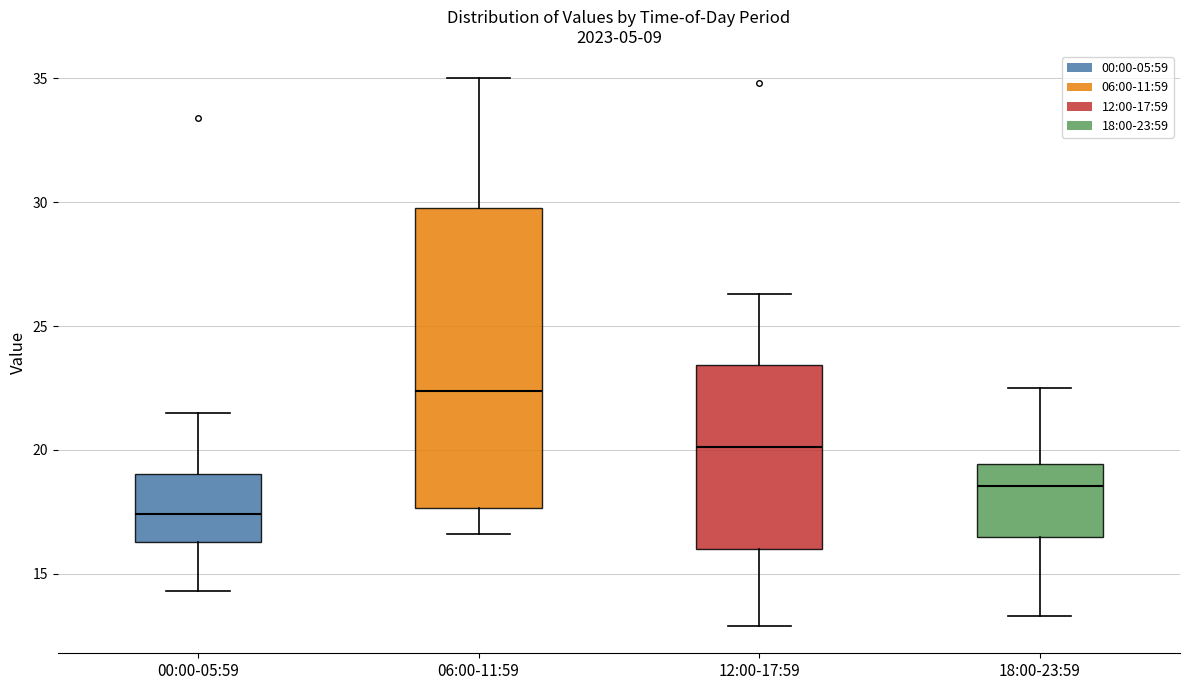

Reading left to right, transcribe this box plot: for each box, give where its median line is, the range the box spans, and where its two whiskers end, as read against the y-axis. The values are not printed on the chart, so give them approximately, as read against the axis.

00:00-05:59: median 17.5, box 16.5 to 19.0, whiskers 14.5 to 21.5
06:00-11:59: median 22.5, box 17.5 to 30.0, whiskers 16.5 to 35.0
12:00-17:59: median 20.0, box 16.0 to 23.5, whiskers 13.0 to 26.5
18:00-23:59: median 18.5, box 16.5 to 19.5, whiskers 13.5 to 22.5